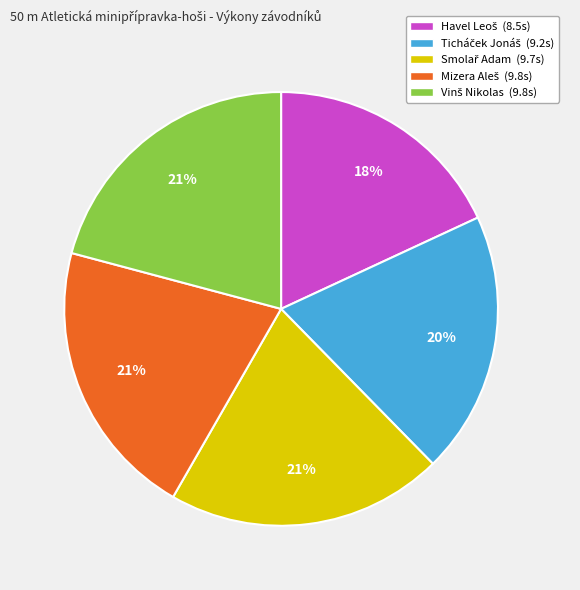

To the nearest percent, what is the average slice percentage?

20%